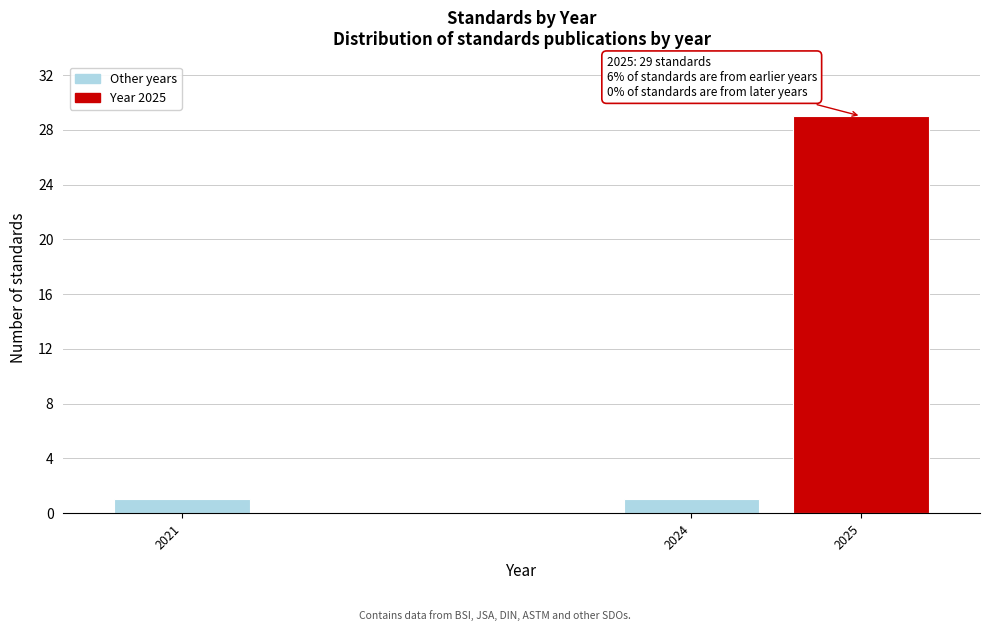

Reading left to right, what are all the values shown in this chart?

1	1	29